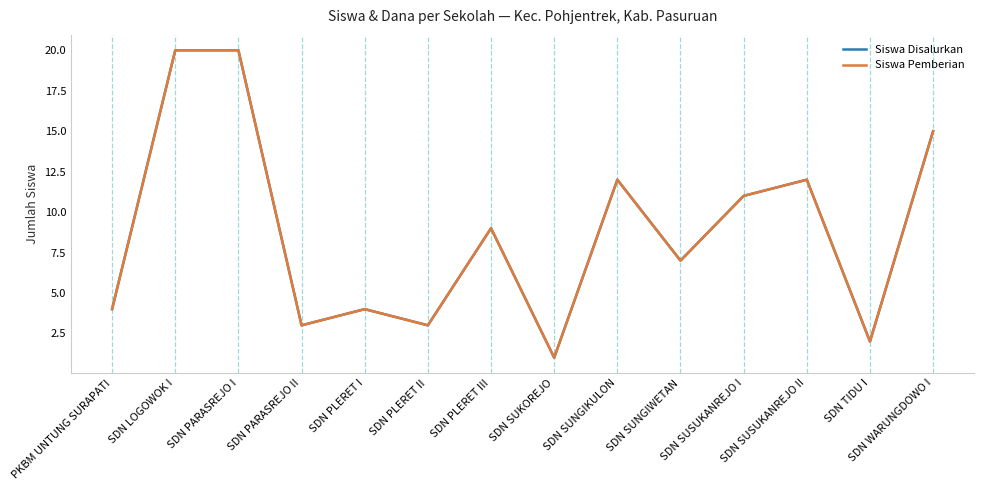

True or false: Siswa Disalurkan and Siswa Pemberian intersect in this chart.

False